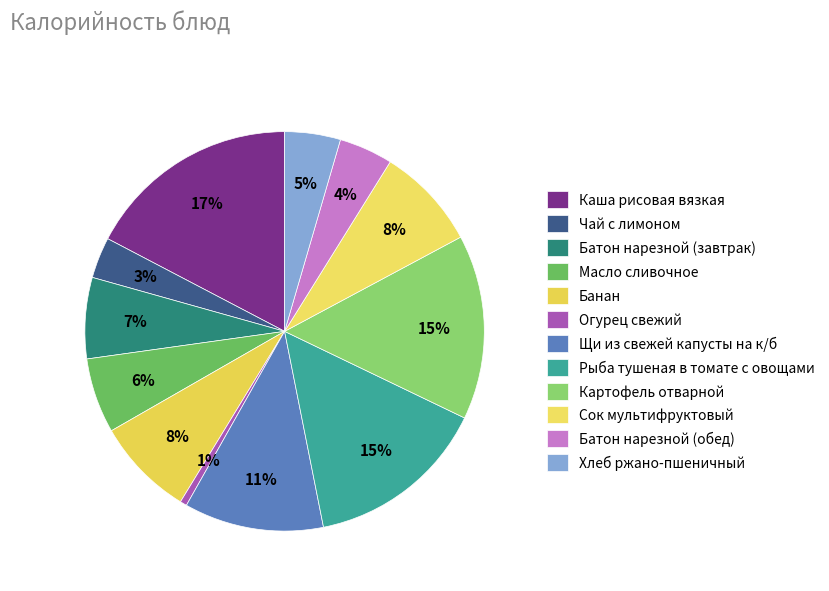

Which category has the biggest portion of the pie?

Каша рисовая вязкая